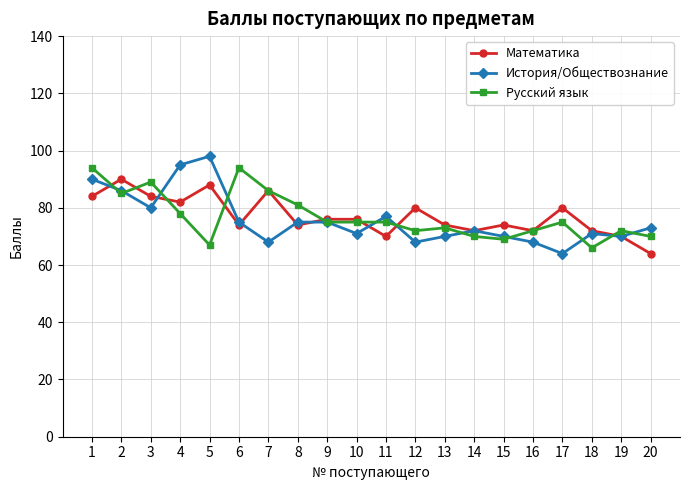

Reading left to right, what are all the values shown in this chart?

Математика: 84	90	84	82	88	74	86	74	76	76	70	80	74	72	74	72	80	72	70	64
История/Обществознание: 90	86	80	95	98	75	68	75	75	71	77	68	70	72	70	68	64	71	70	73
Русский язык: 94	85	89	78	67	94	86	81	75	75	75	72	73	70	69	72	75	66	72	70